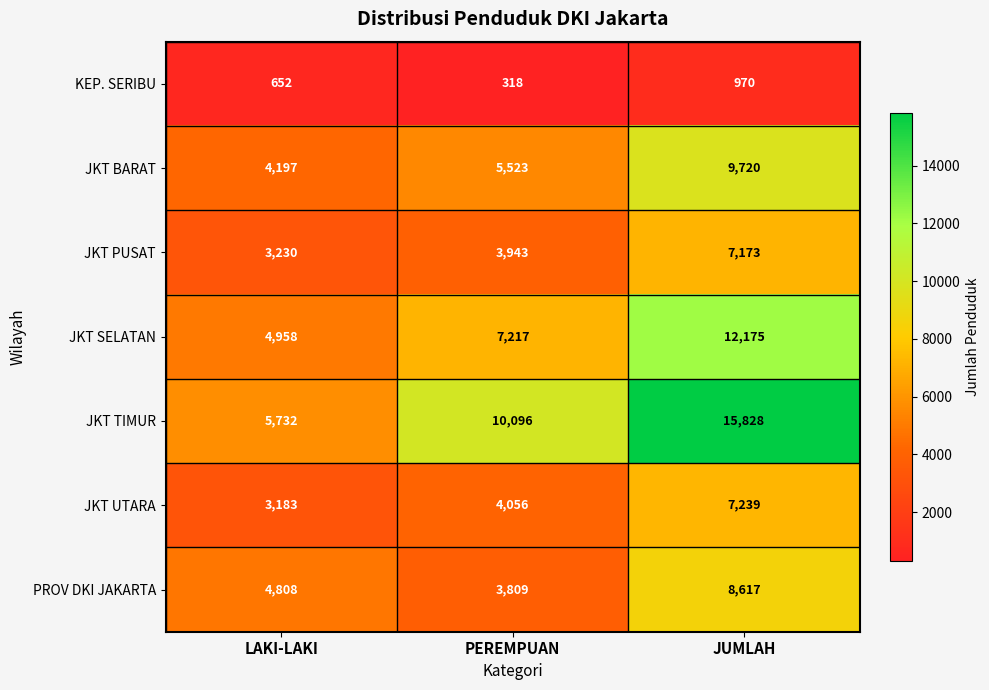

What is the maximum value shown in the chart?

15828